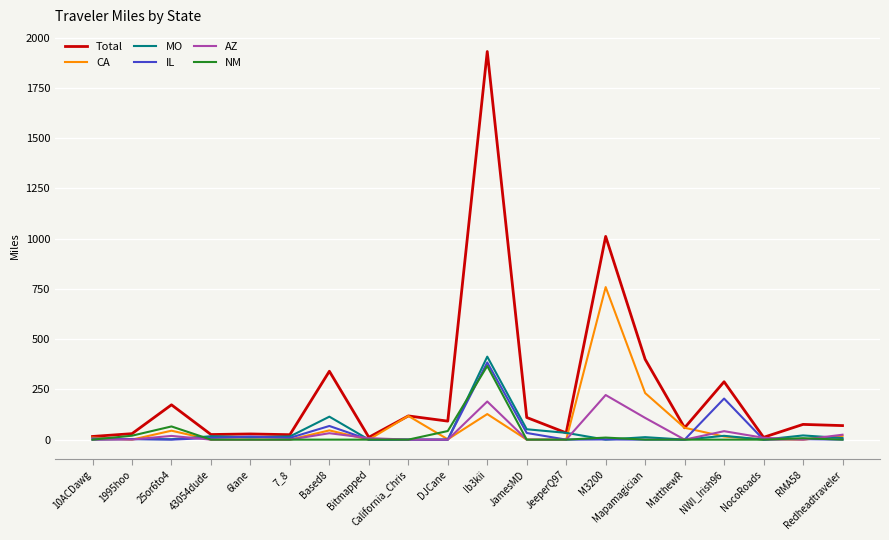

What is the total value across all series at MatthewR?

117.9